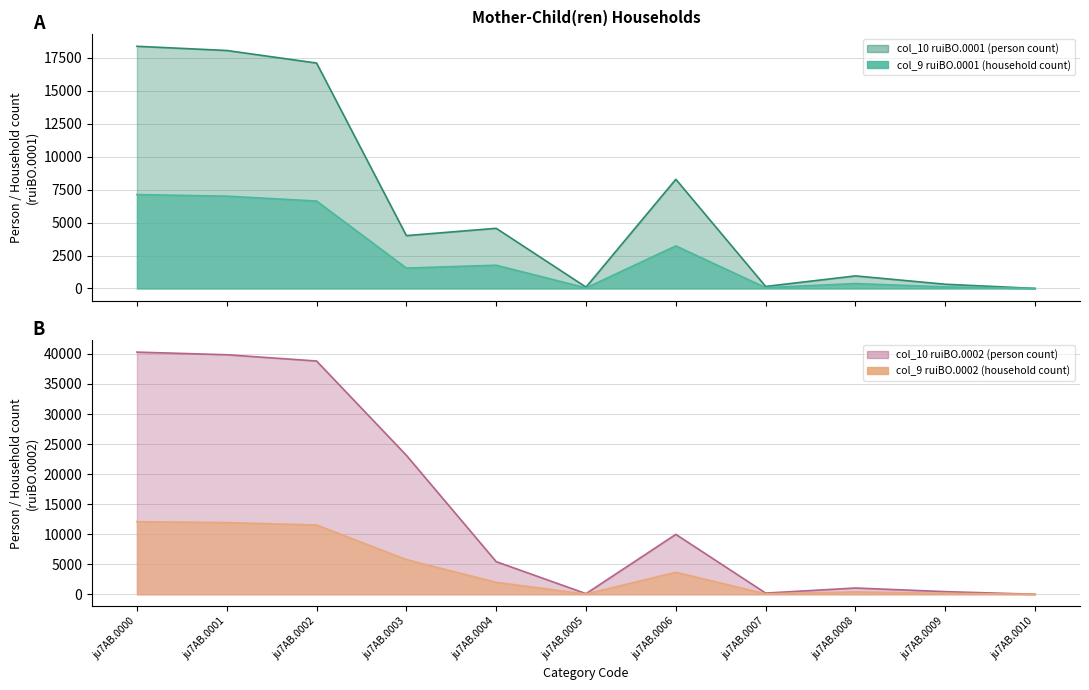

What is the value of the col_9 (ruiBO.0001) point at the 3rd from the left?

6636